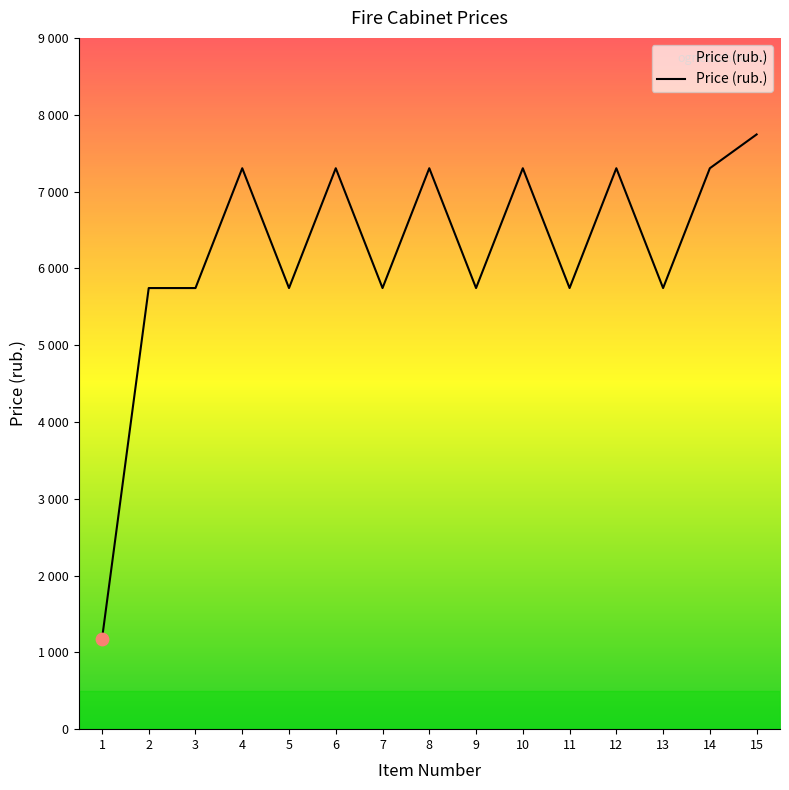

Between 2 and 8, which is larger?

8